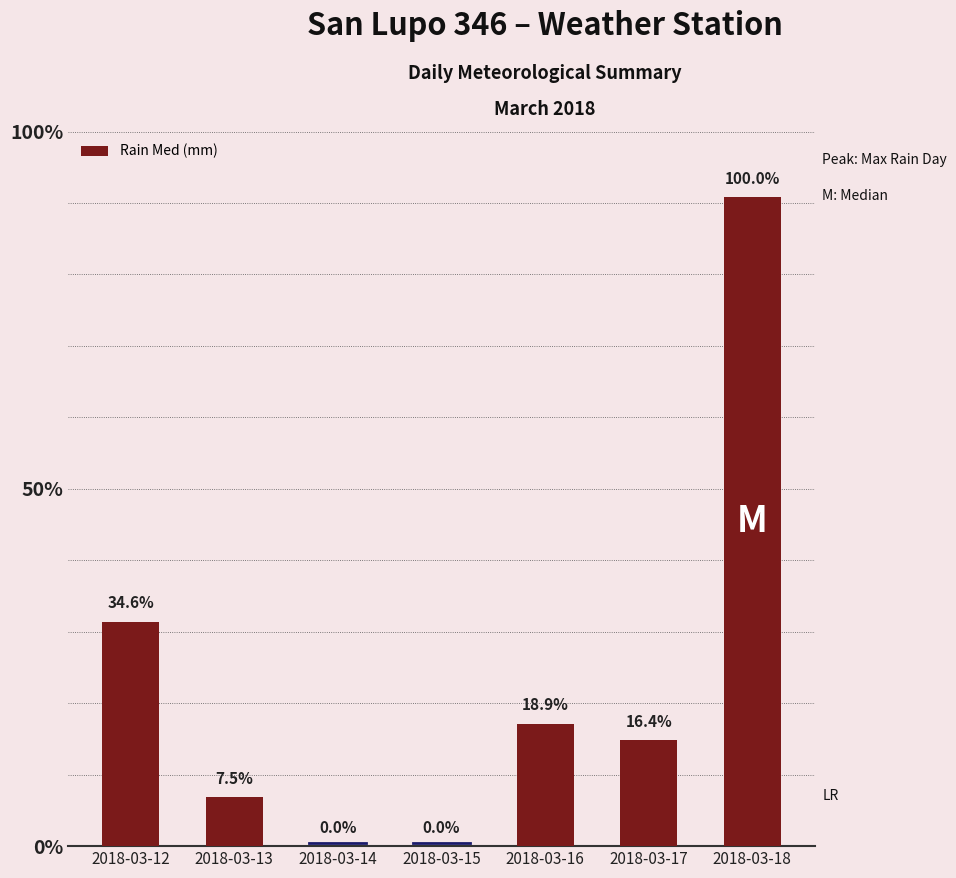

Are the bars horizontal?

No